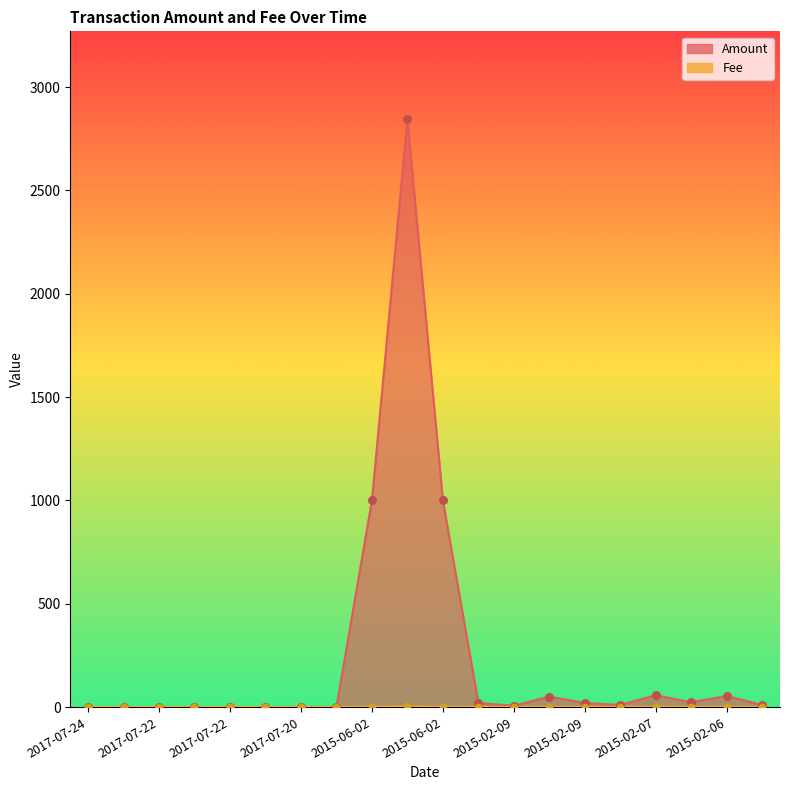

At how many categories does at least one series exceed 2830?

1